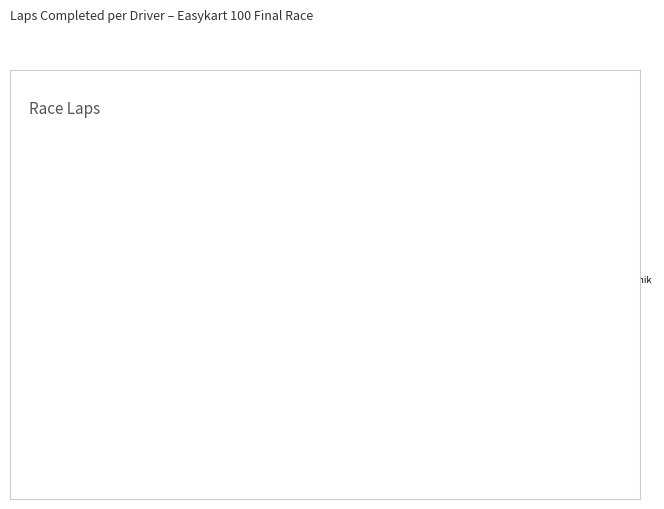

How many slices are in this pie chart?

16